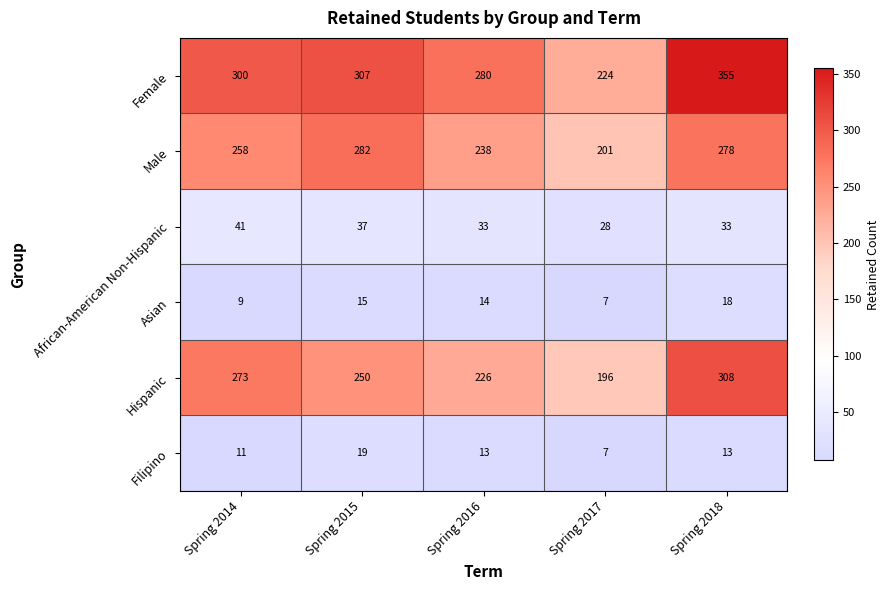

Which label corresponds to the smallest value in the chart?

Spring 2017